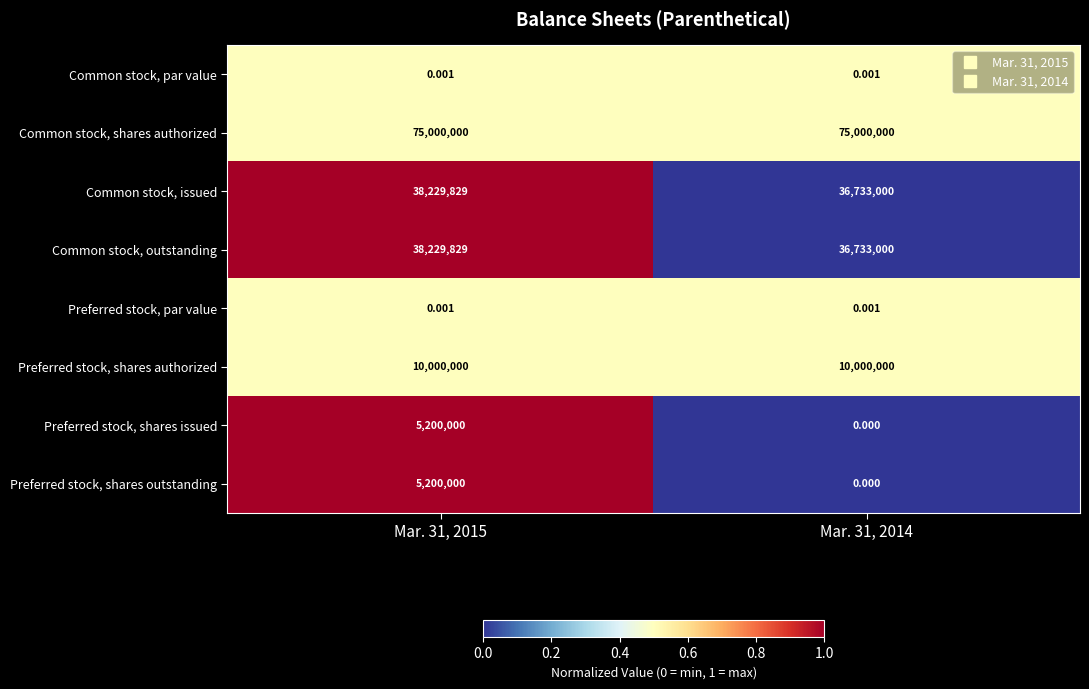

Which series has the largest total across all categories?

Common stock, shares authorized